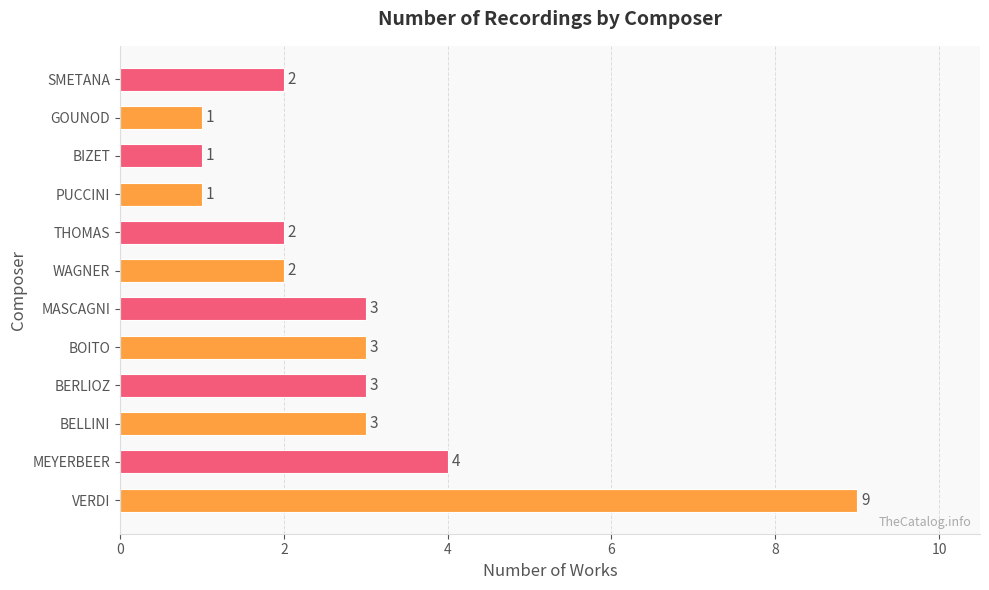

Count the values in the range 2 to 3.

7